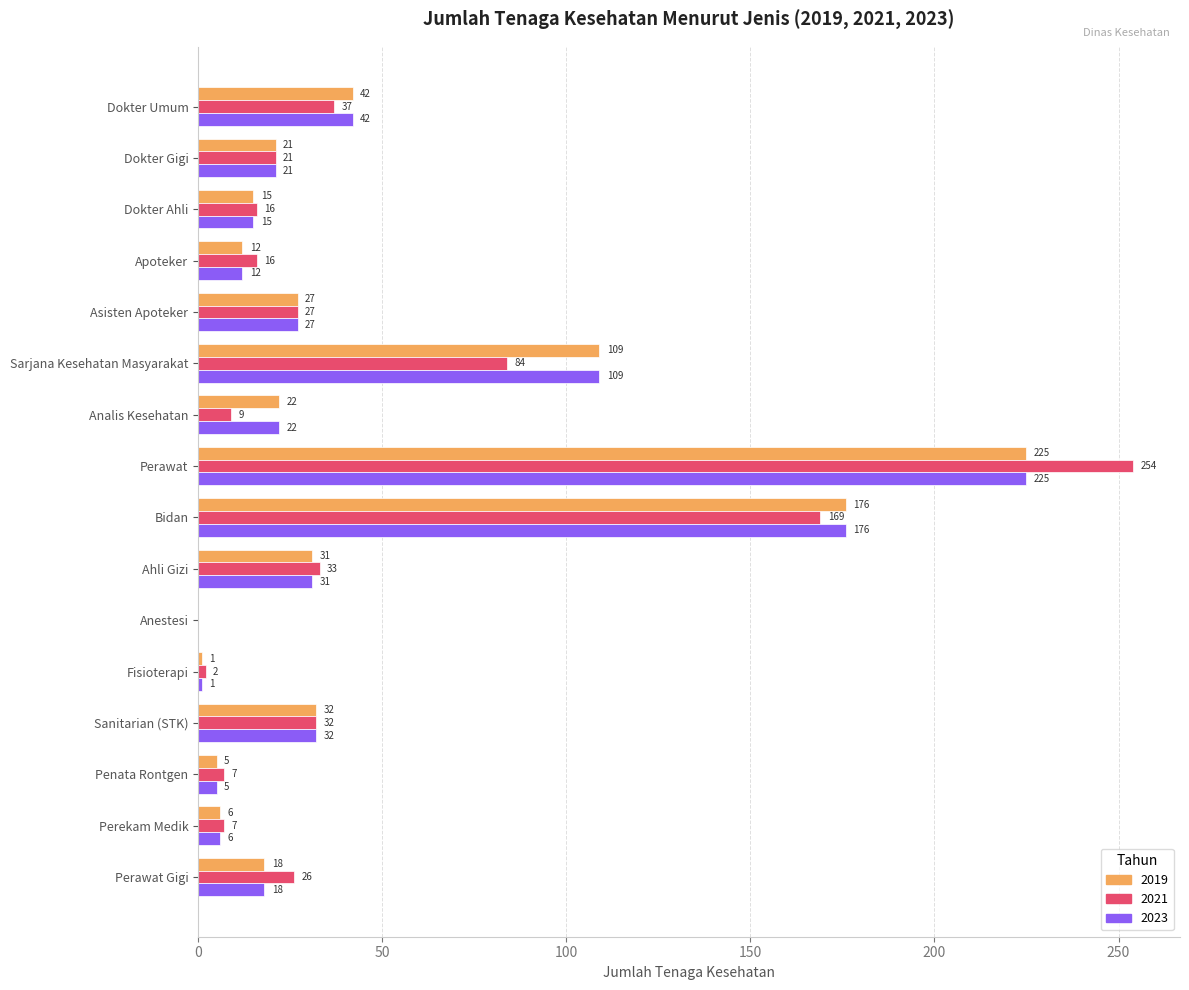

Which series has the largest range (max minus min)?

2021